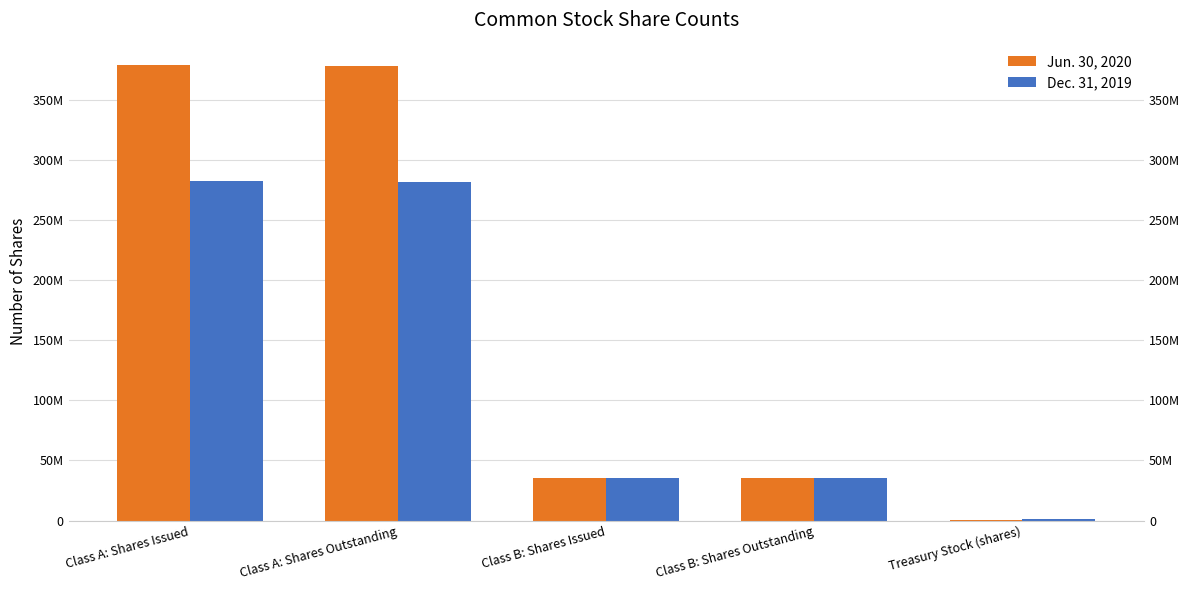

How many data points in Jun. 30, 2020 are above 35101316?

2